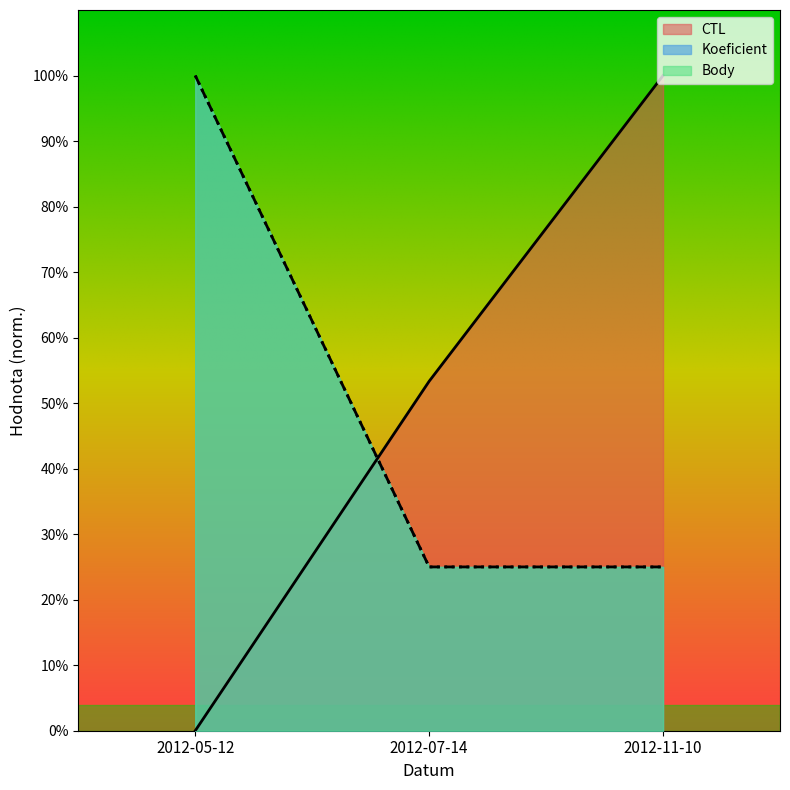

What is the minimum value for Body?

25.0